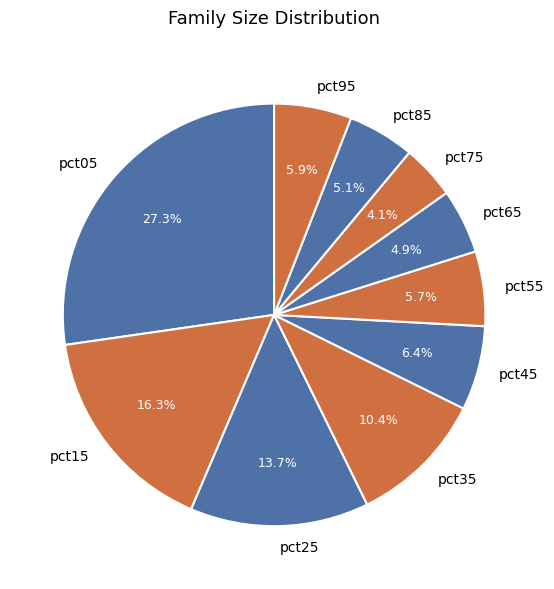

To the nearest percent, what is the combined percentage of pct45 and pct65?

11%